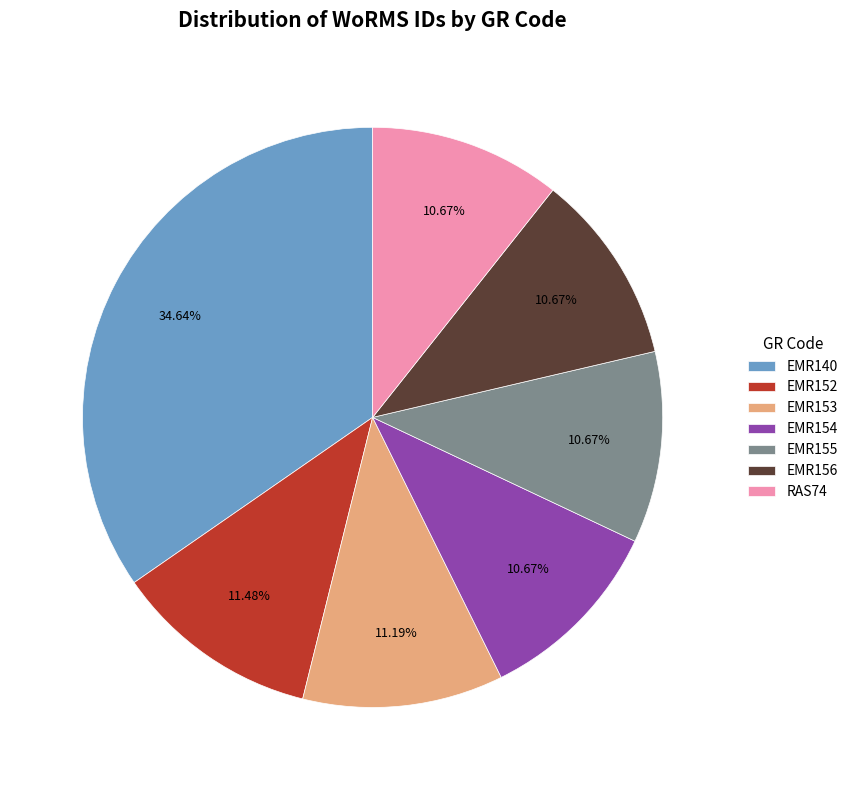

What is the ratio of the value at EMR154 to the value at EMR152?

0.9